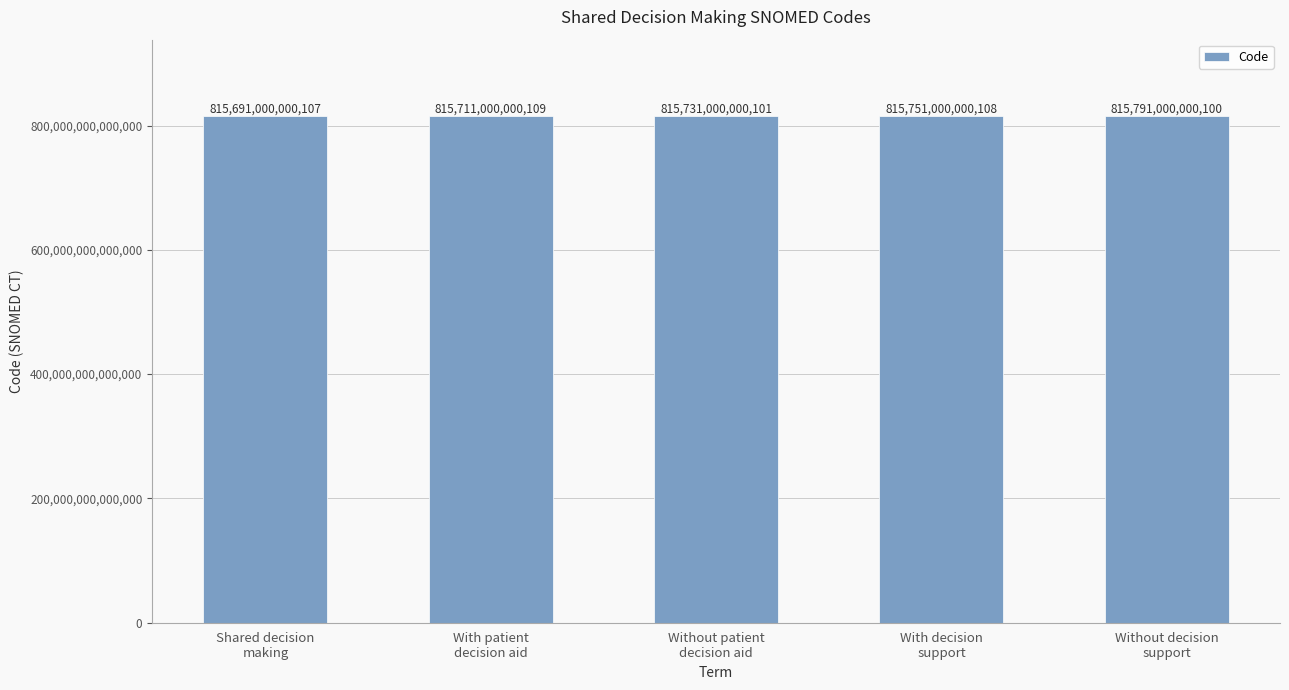

What is the label of the 3rd bar from the right?

Without patient
decision aid